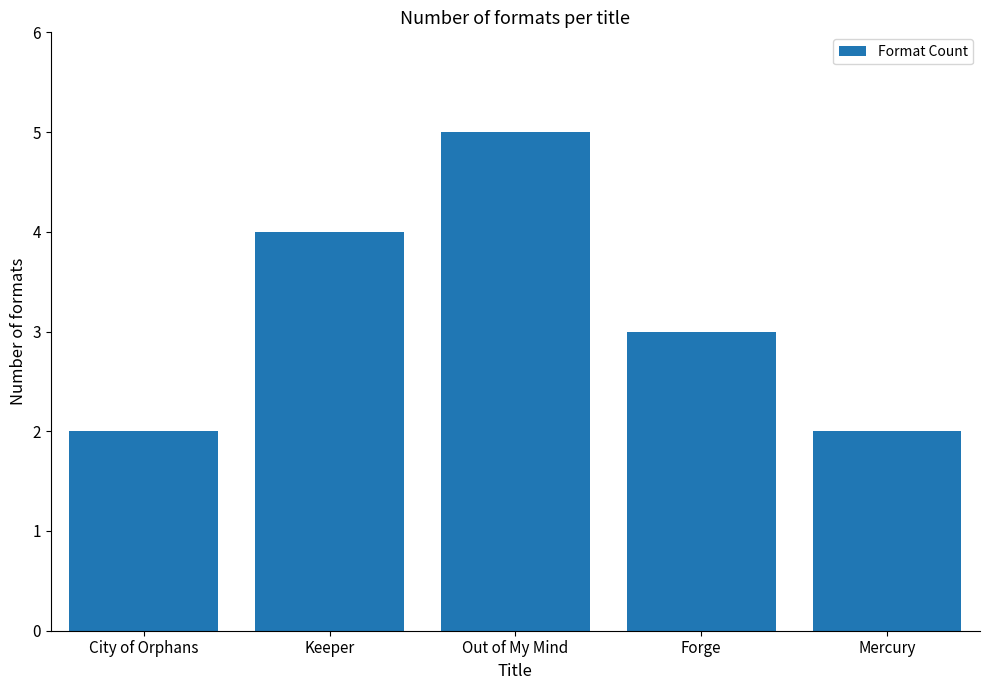

Is it true that the value at Out of My Mind is 5?

True